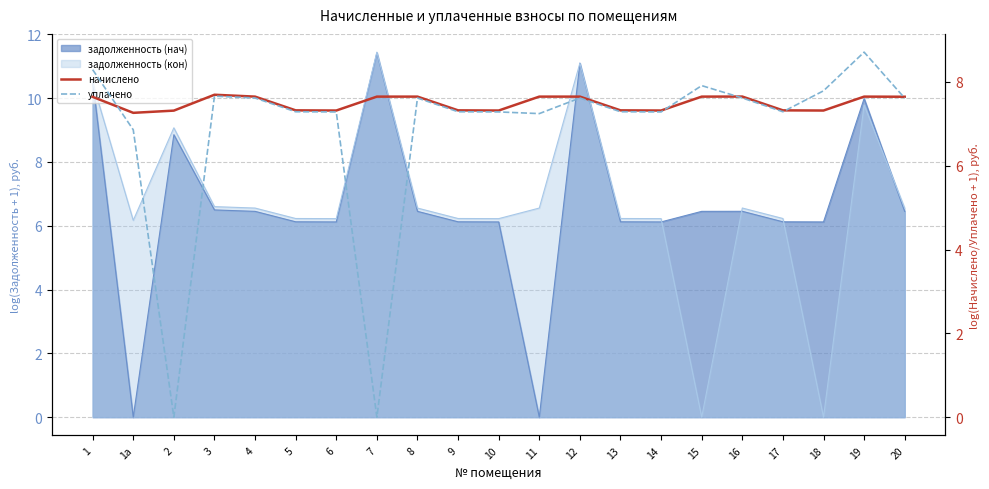

How many categories are shown in the chart?

21